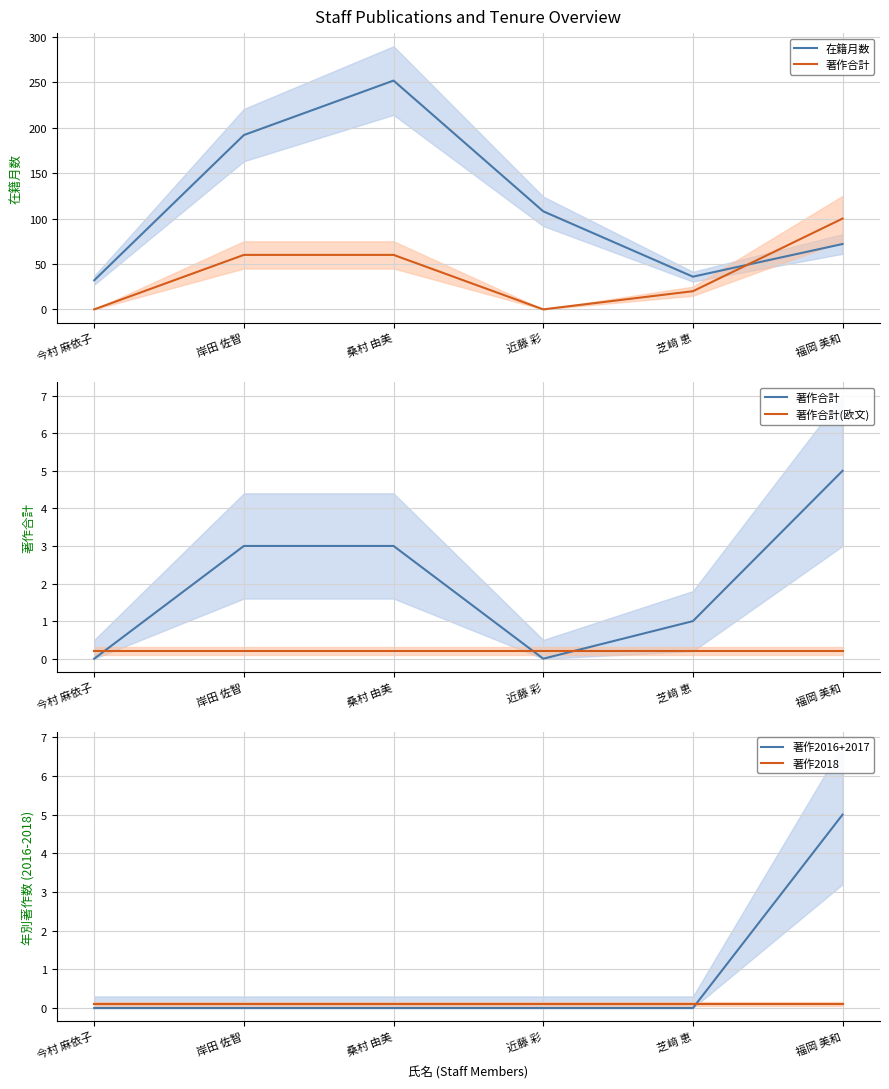

What is the approximate value of 著作合計(欧文) at 福岡 美和?

0.2